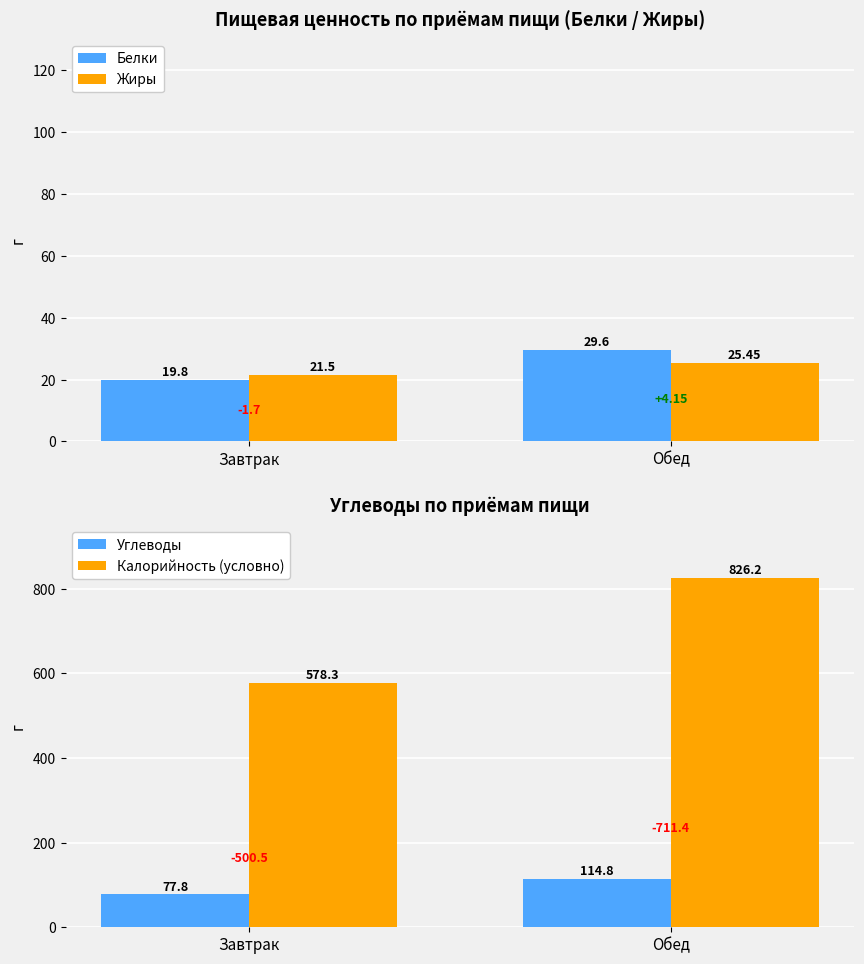

What are all the series names shown in the legend?

Белки, Жиры, Углеводы, Калорийность (условно)